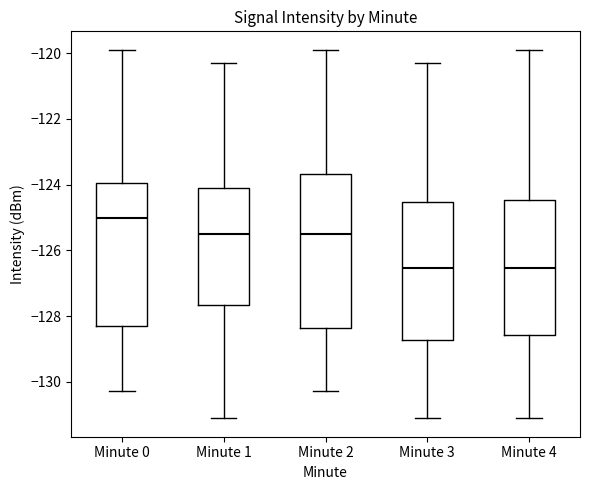

Which box is the tallest, from its lower edge to its upper edge?

Minute 2